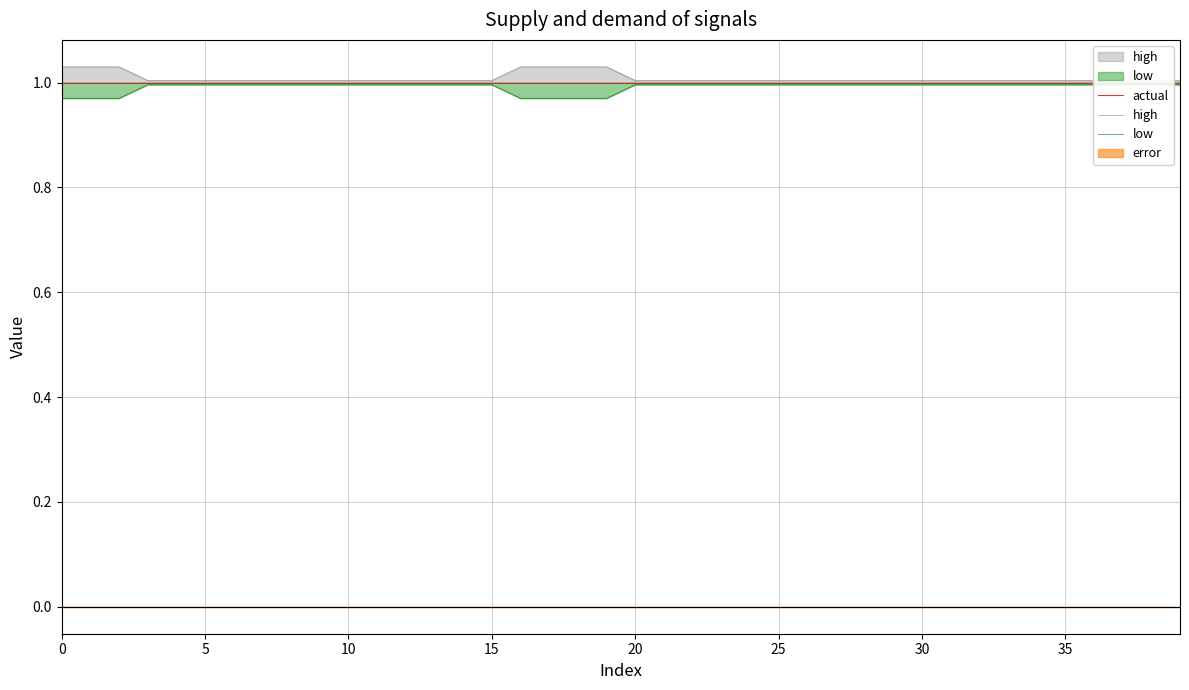

Which series has the largest total across all categories?

high